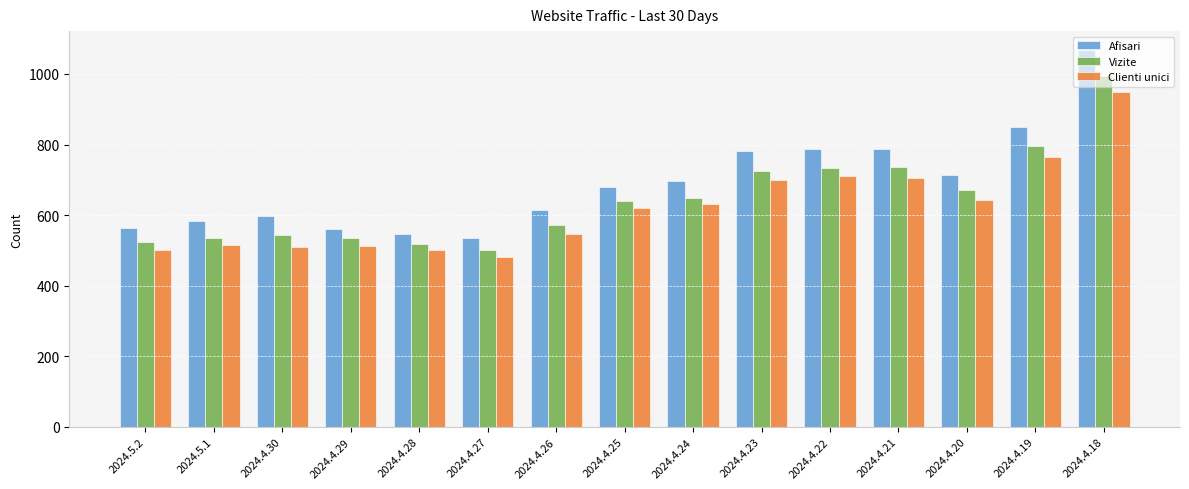

What is the average value of the Vizite series?

645